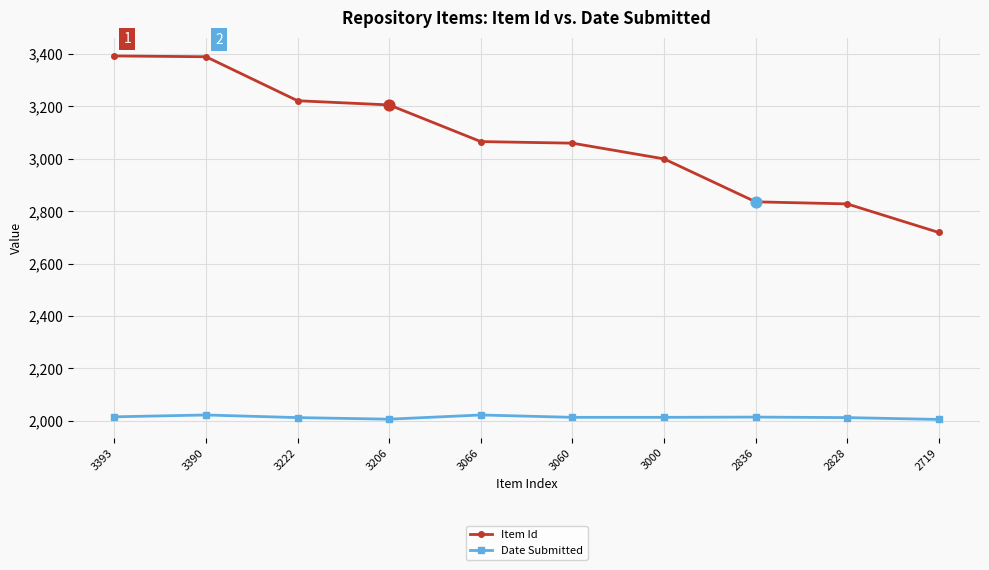

Which series has the largest total across all categories?

Item Id